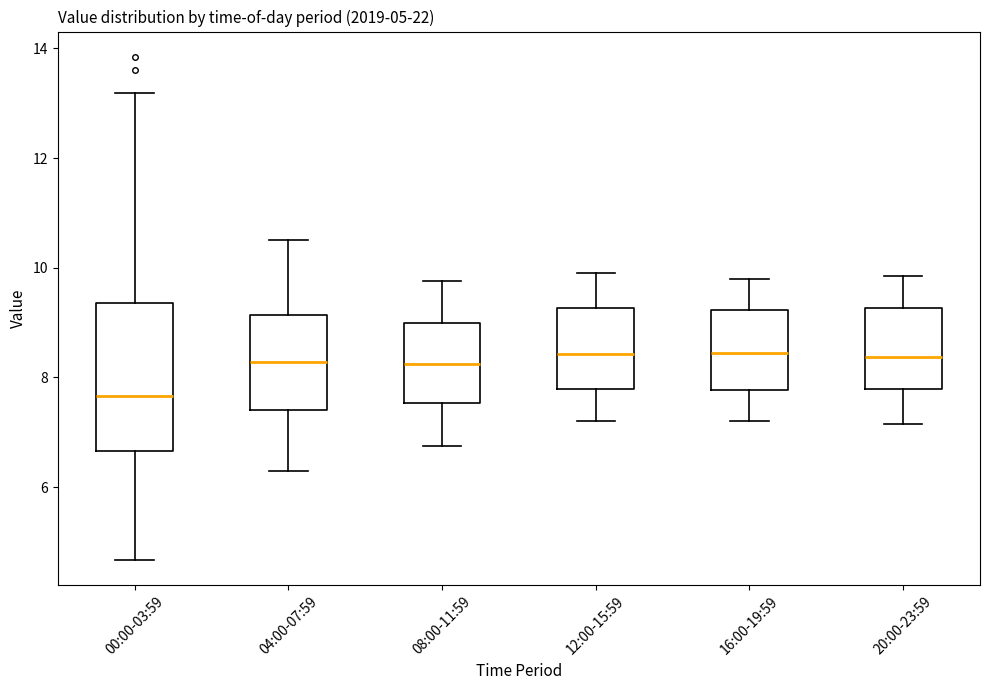

Comparing the boxes themselves (not the whiskers), which one is the tallest?

00:00-03:59